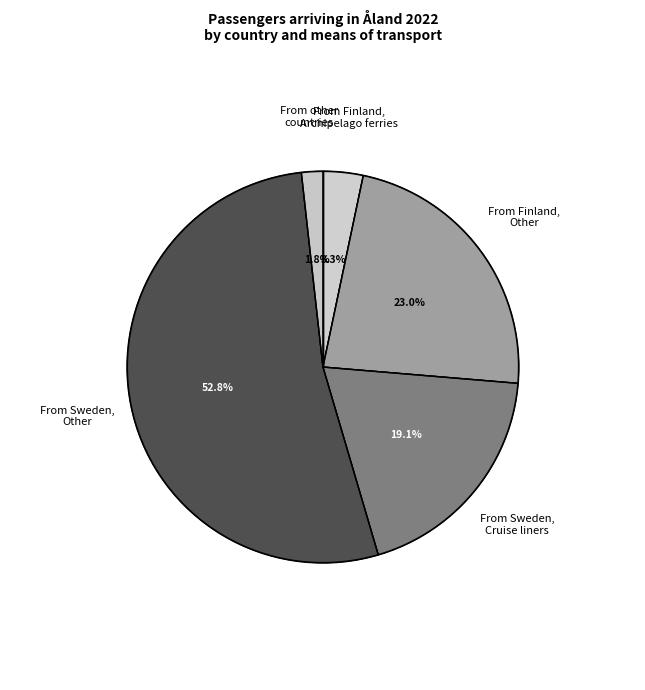

Is it true that From Sweden, Other is 61% of the pie?

False